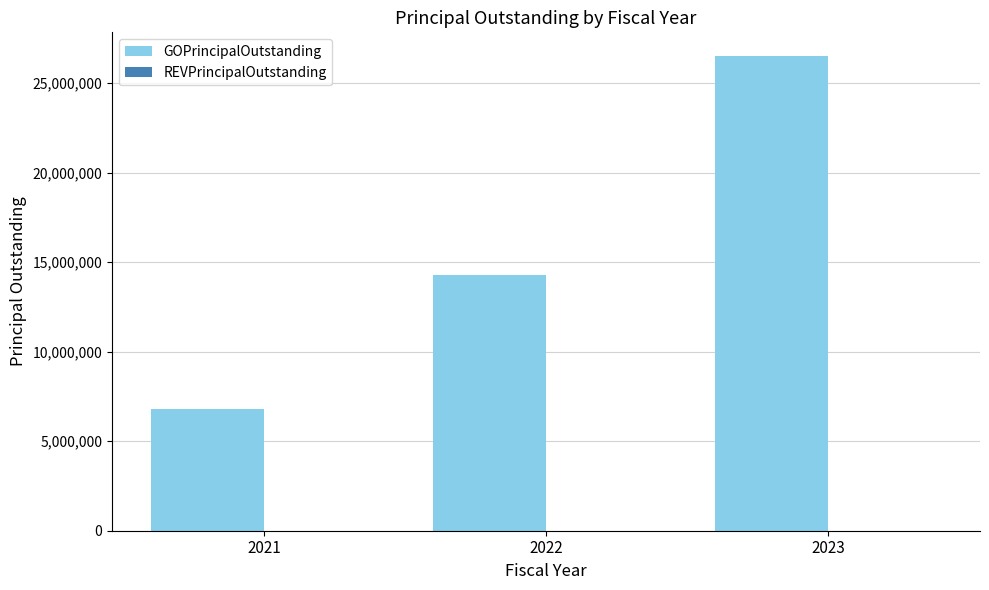

Between 2023 and 2022, which is larger?

2023